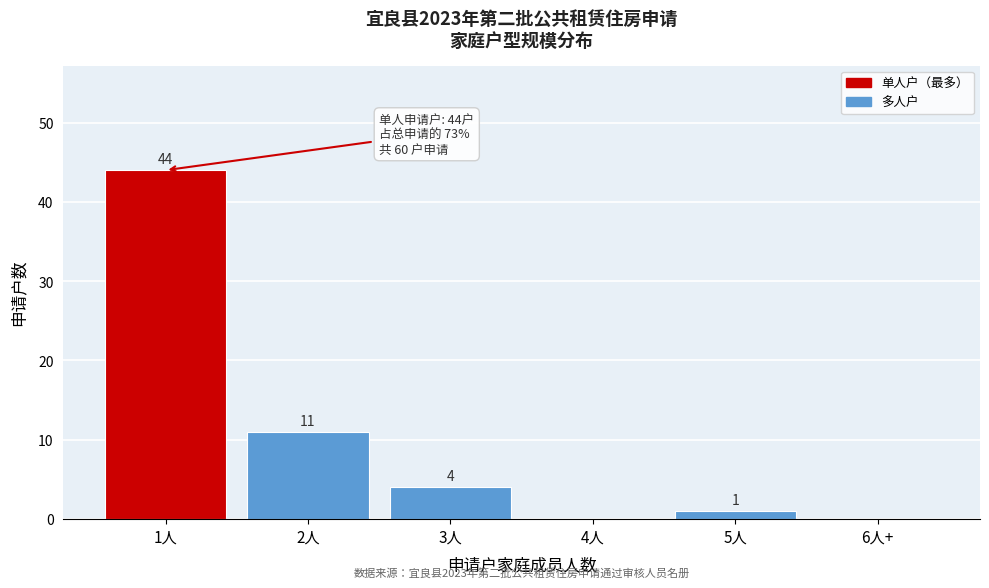

Which has a higher value, 3人 or 5人?

3人